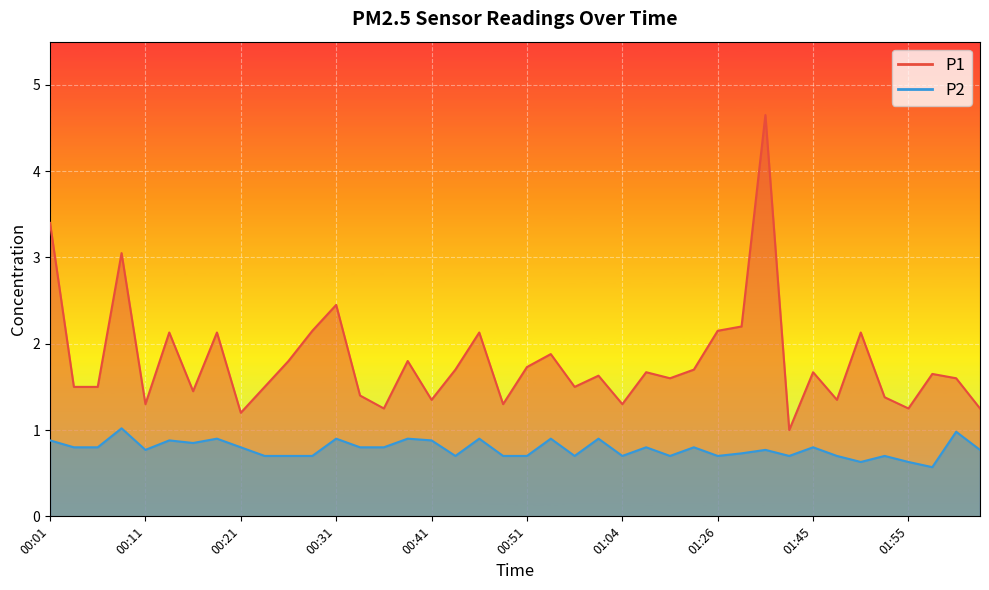

Reading left to right, extract all data points from this chart.

P1: 3.4	1.5	1.5	3.0	1.3	2.1	1.4	2.1	1.2	1.5	1.8	2.1	2.5	1.4	1.2	1.8	1.4	1.7	2.1	1.3	1.7	1.9	1.5	1.6	1.3	1.7	1.6	1.7	2.1	2.2	4.7	1.0	1.7	1.4	2.1	1.4	1.2	1.6	1.6	1.2
P2: 0.9	0.8	0.8	1.0	0.8	0.9	0.8	0.9	0.8	0.7	0.7	0.7	0.9	0.8	0.8	0.9	0.9	0.7	0.9	0.7	0.7	0.9	0.7	0.9	0.7	0.8	0.7	0.8	0.7	0.7	0.8	0.7	0.8	0.7	0.6	0.7	0.6	0.6	1.0	0.8